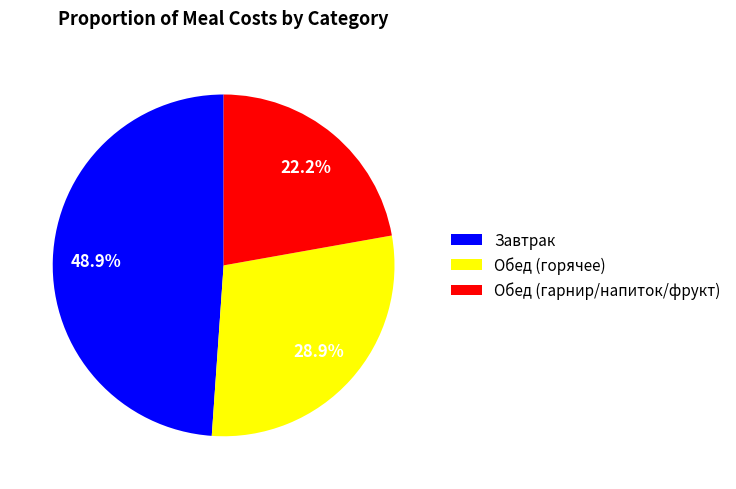

What is the largest slice in the pie chart?

Завтрак